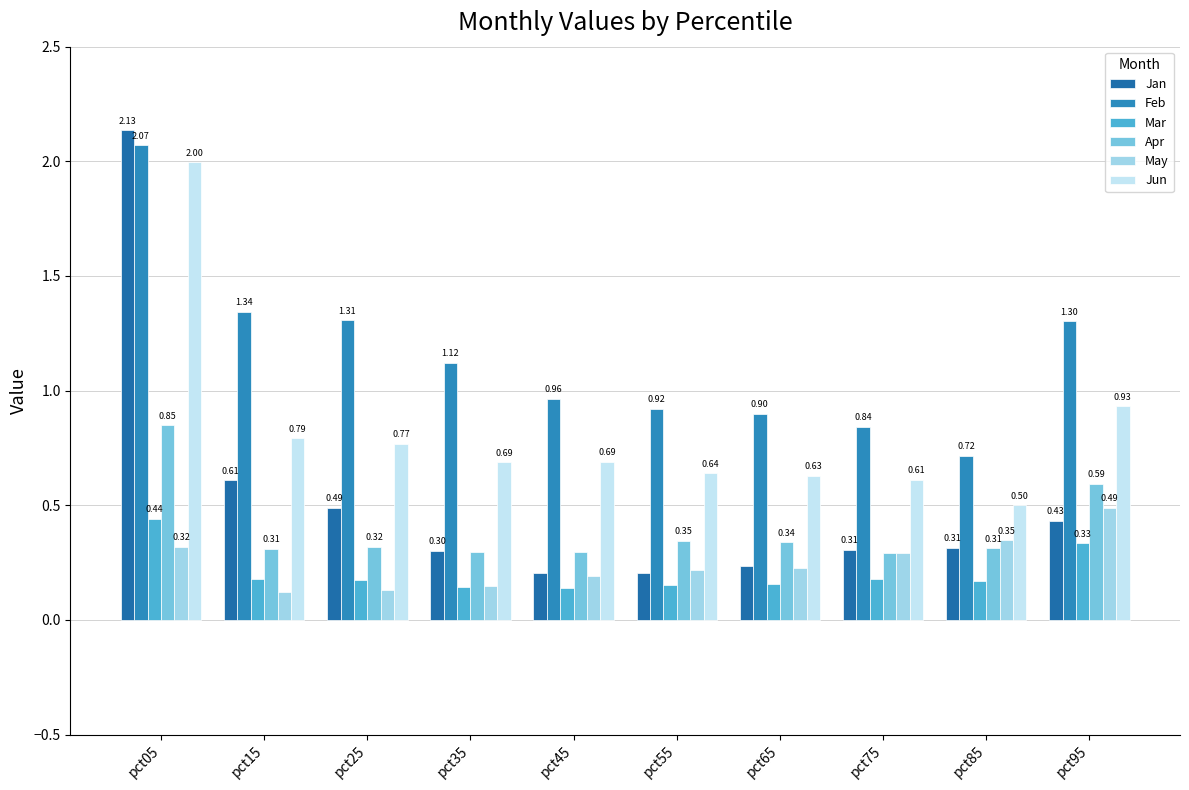

Reading right to left, transcribe all the data shown in this chart.

Jan: 0.4	0.3	0.3	0.2	0.2	0.2	0.3	0.5	0.6	2.1
Feb: 1.3	0.7	0.8	0.9	0.9	1.0	1.1	1.3	1.3	2.1
Mar: 0.3	0.2	0.2	0.2	0.2	0.1	0.1	0.2	0.2	0.4
Apr: 0.6	0.3	0.3	0.3	0.3	0.3	0.3	0.3	0.3	0.8
May: 0.5	0.3	0.3	0.2	0.2	0.2	0.1	0.1	0.1	0.3
Jun: 0.9	0.5	0.6	0.6	0.6	0.7	0.7	0.8	0.8	2.0